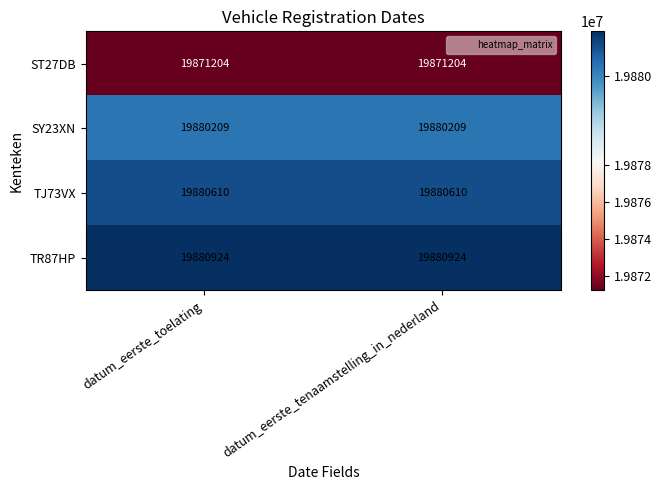

What is the total value across all series at datum_eerste_toelating?

79512947